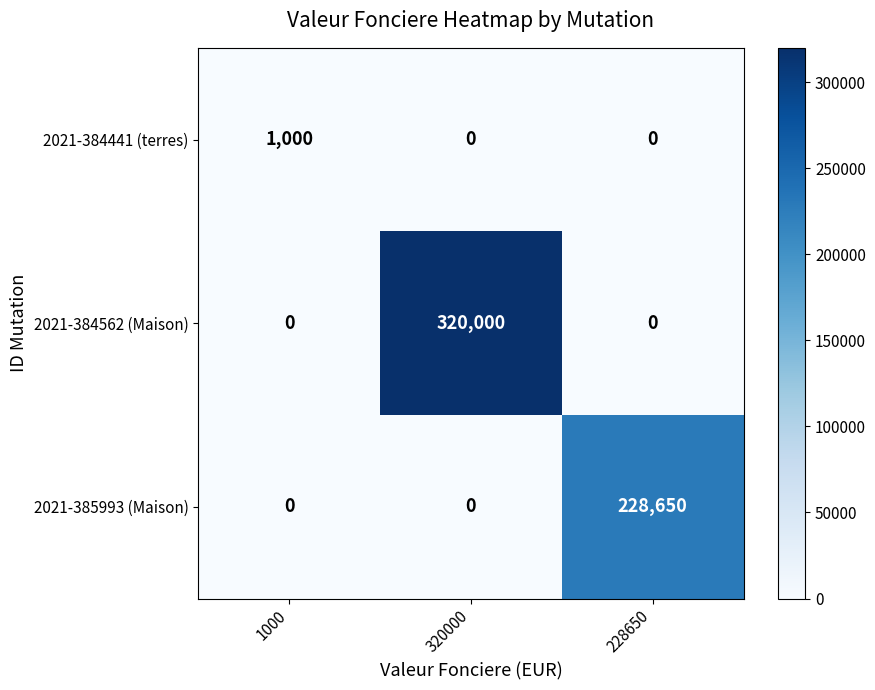

List the series in order of their peak value, highest first.

2021-384562 (Maison), 2021-385993 (Maison), 2021-384441 (terres)